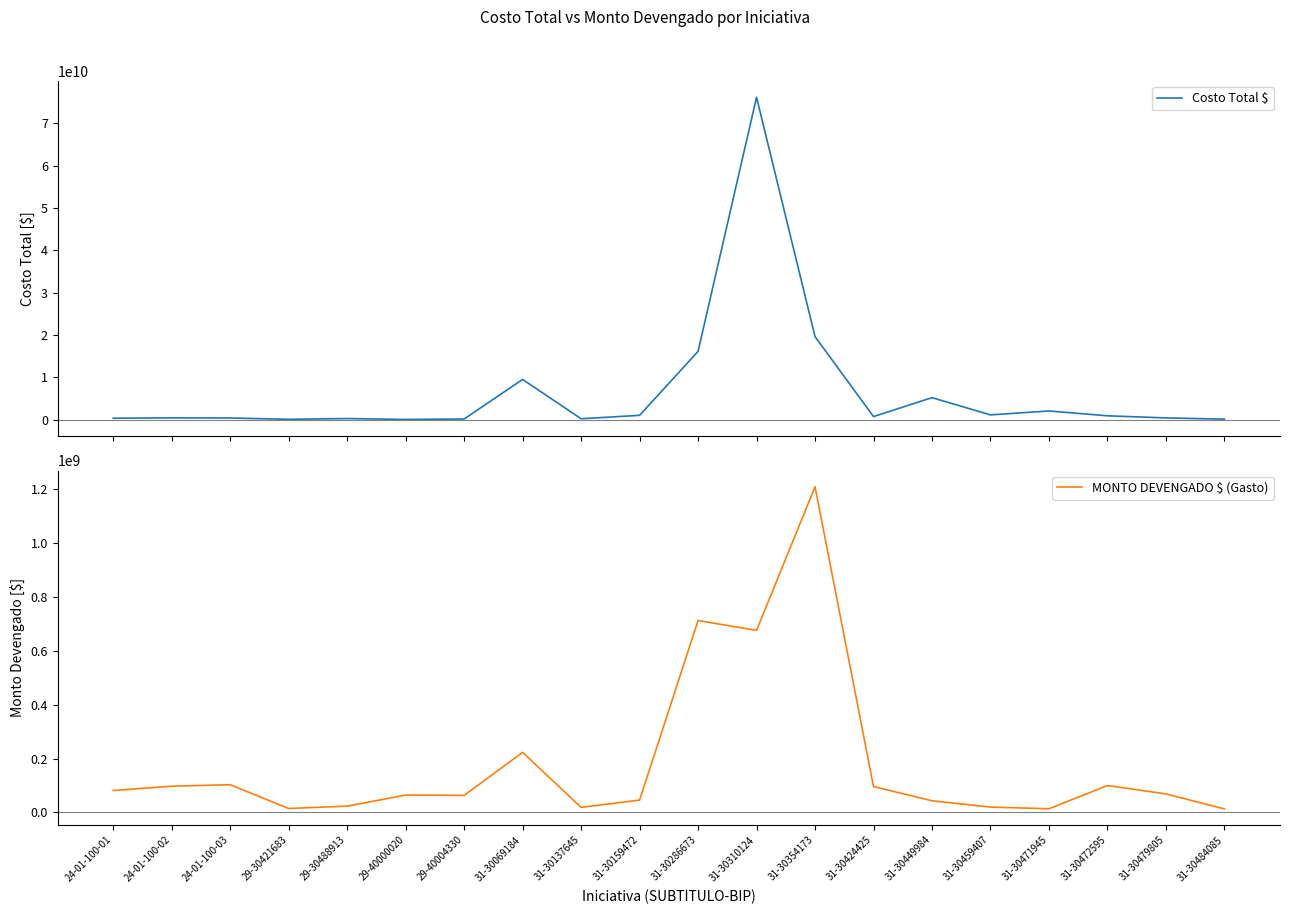

How many lines are shown in the chart?

2